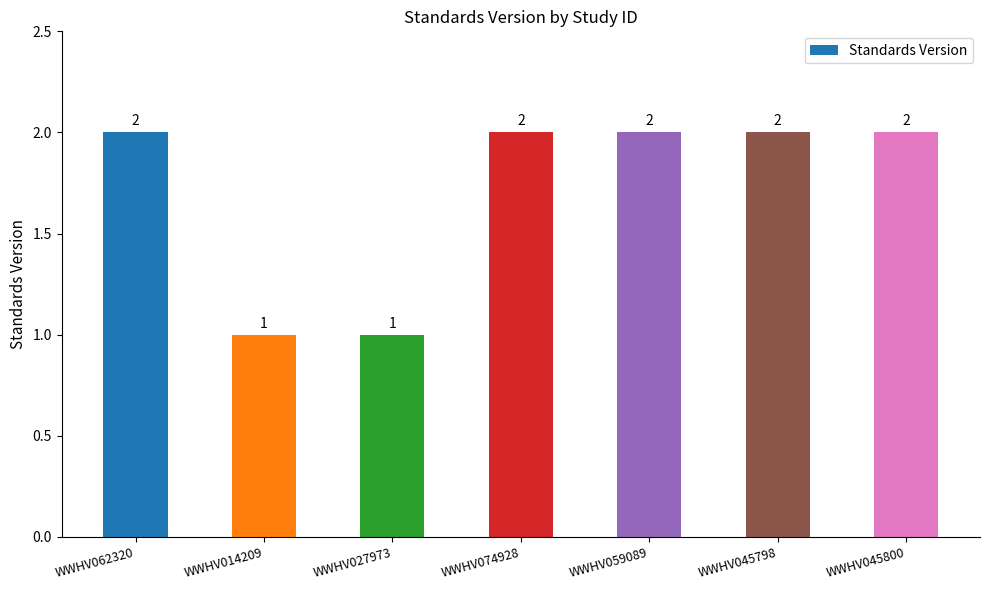

Is it true that the value at WWHV062320 is 2?

True